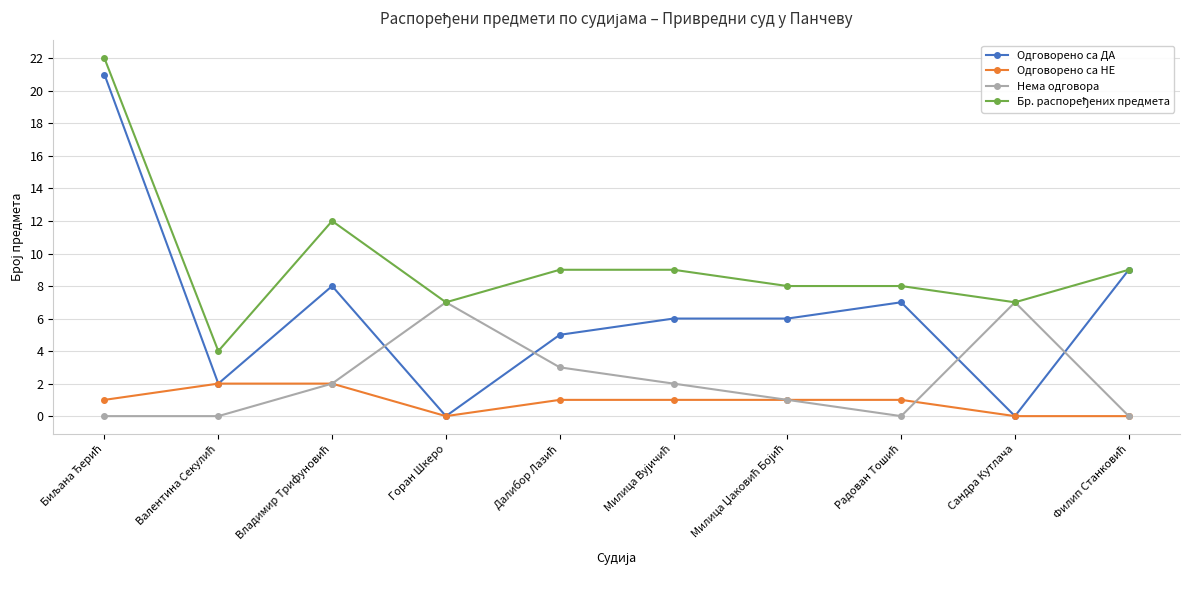

What is the difference between the highest and lowest values at Горан Шкеро?

7